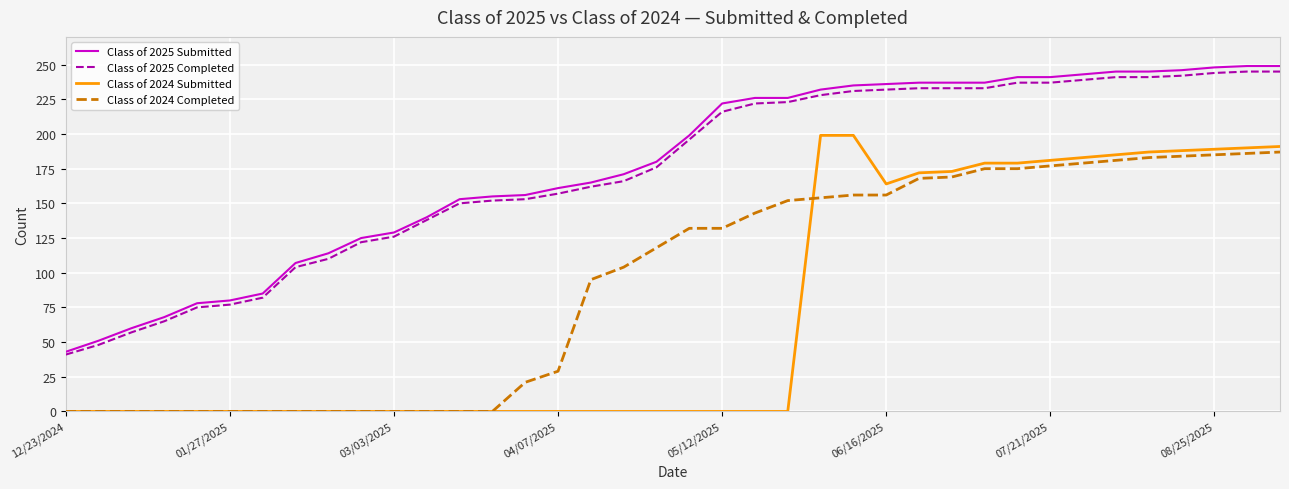

True or false: Class of 2024 Completed and Class of 2025 Submitted intersect in this chart.

False